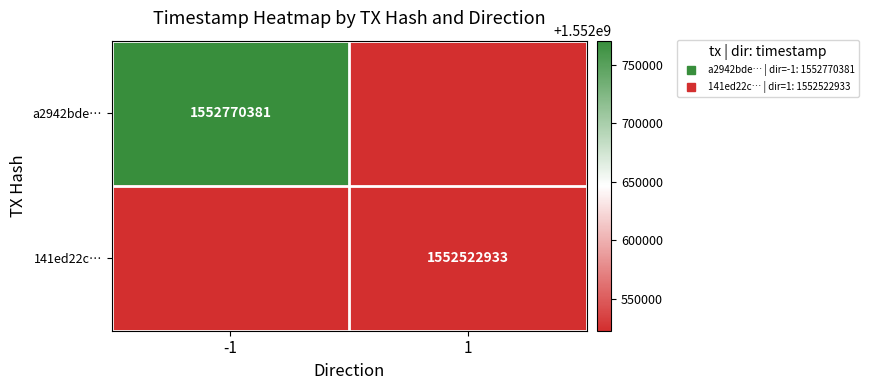

Is it true that 141ed22c… equals -2266.0 at 1?

False